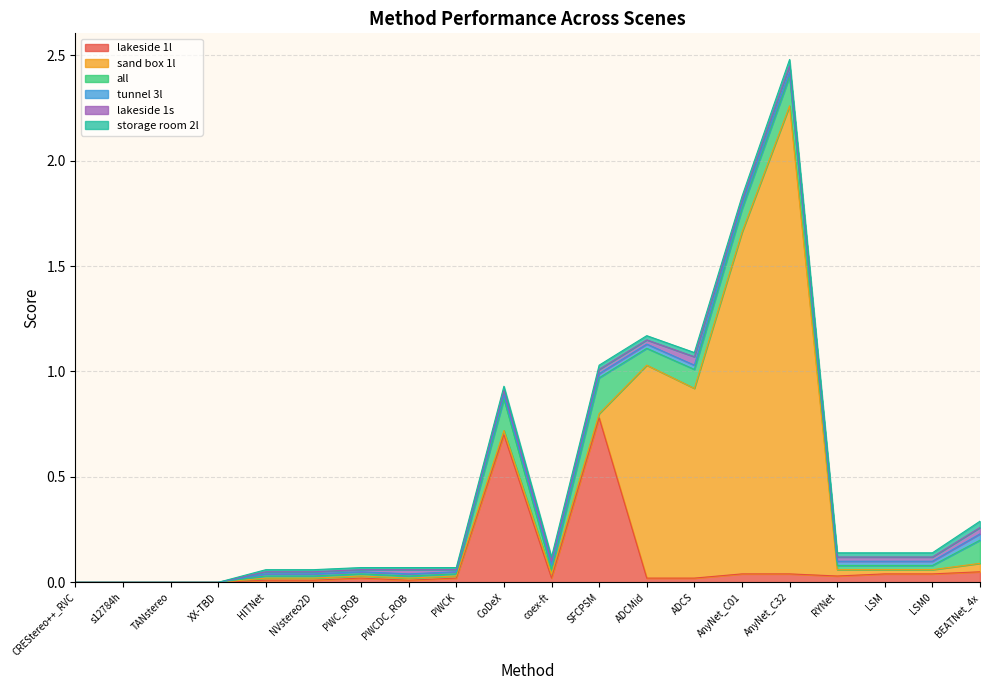

In all, how many points are higher than both neighbors (excluding endpoints)?

3